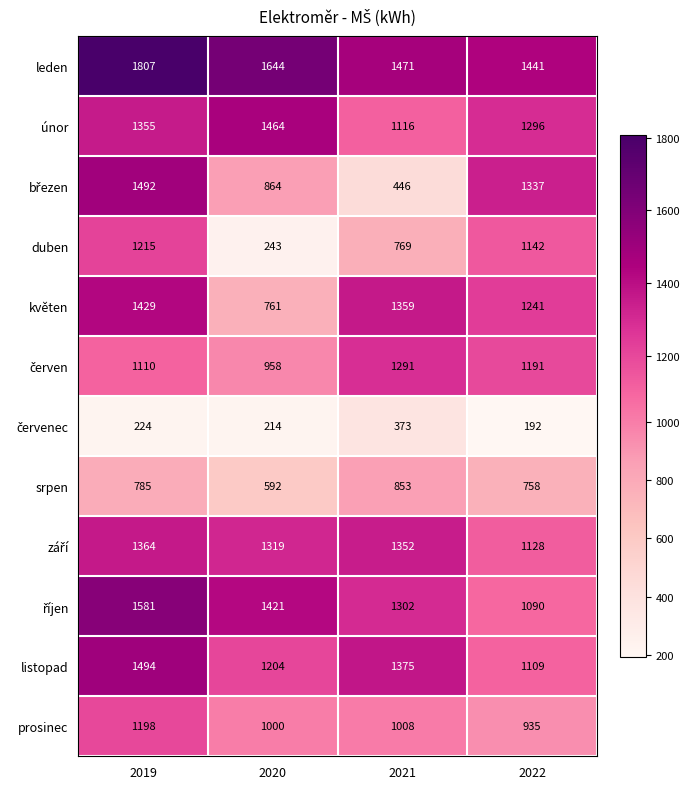

Rank the categories by leden value from highest to lowest.

2019, 2020, 2021, 2022